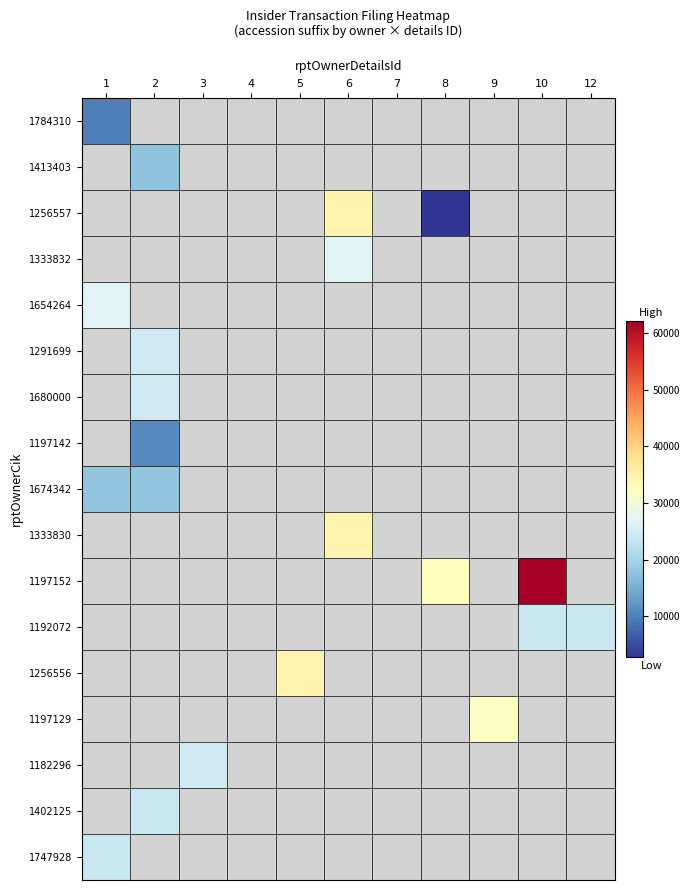

Which has a higher value, 8 or 1?

1